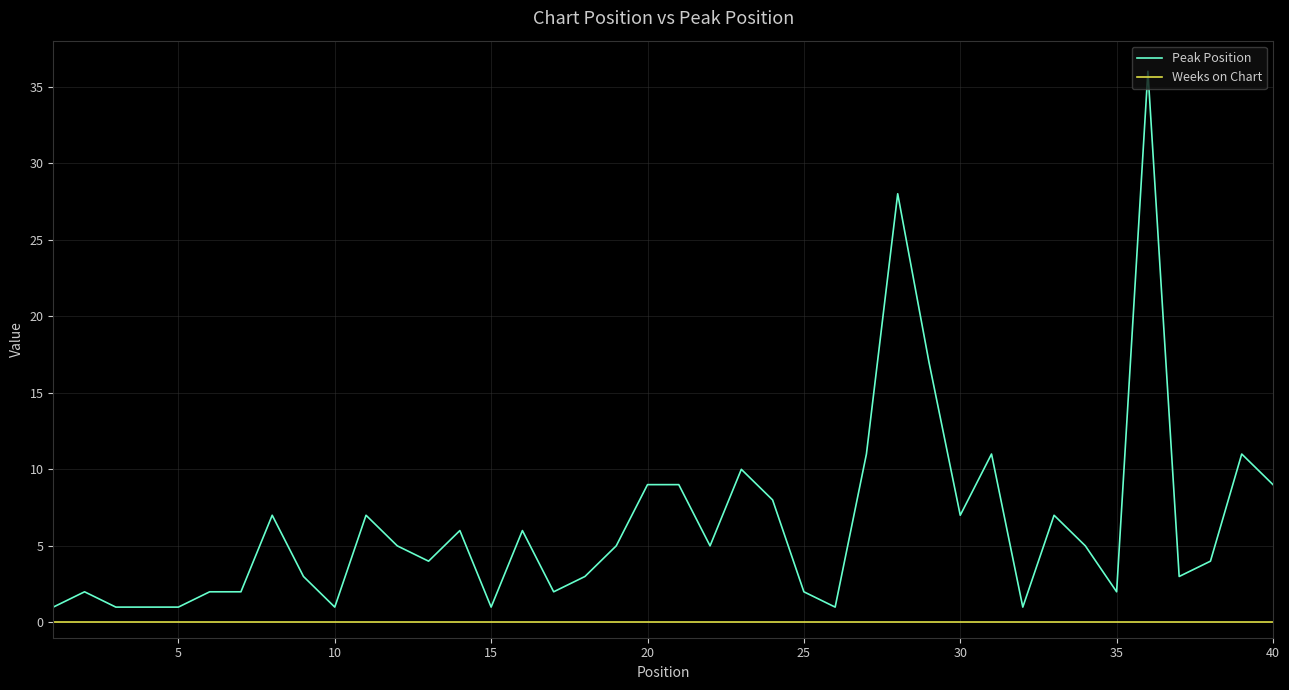

How many lines are shown in the chart?

2